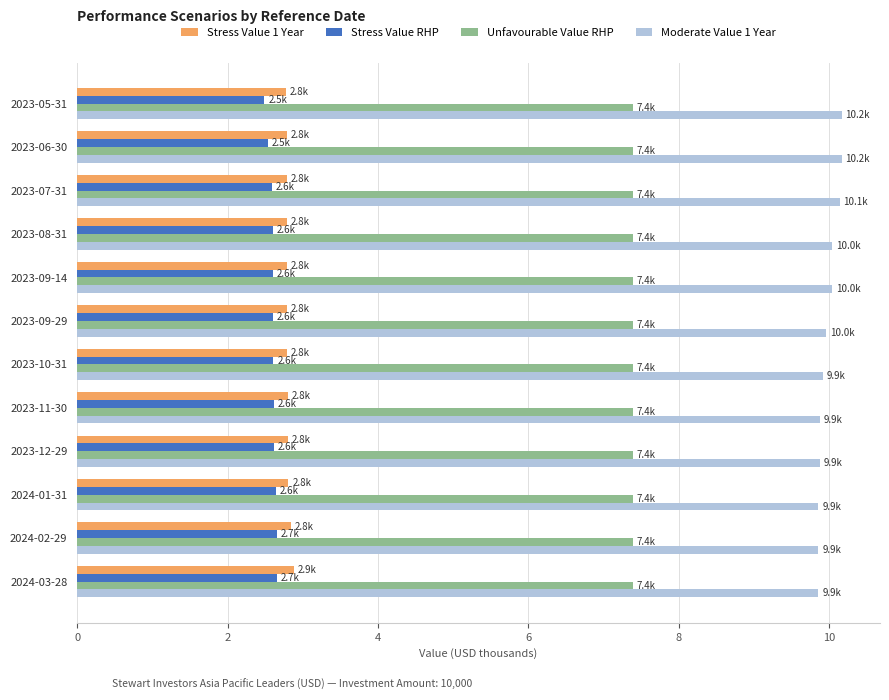

What is the spread (max minus min) of values at 2023-08-31?

7.4